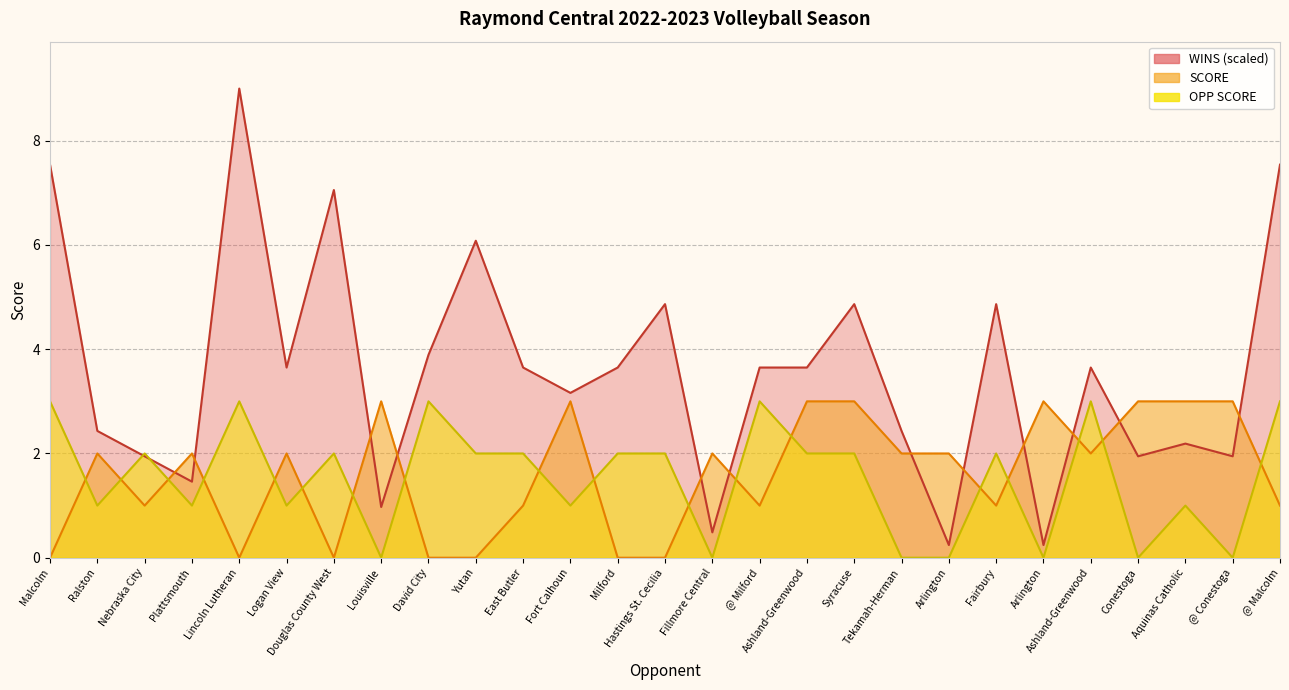

Where do WINS and SCORE first cross each other?

Nebraska City and Plattsmouth